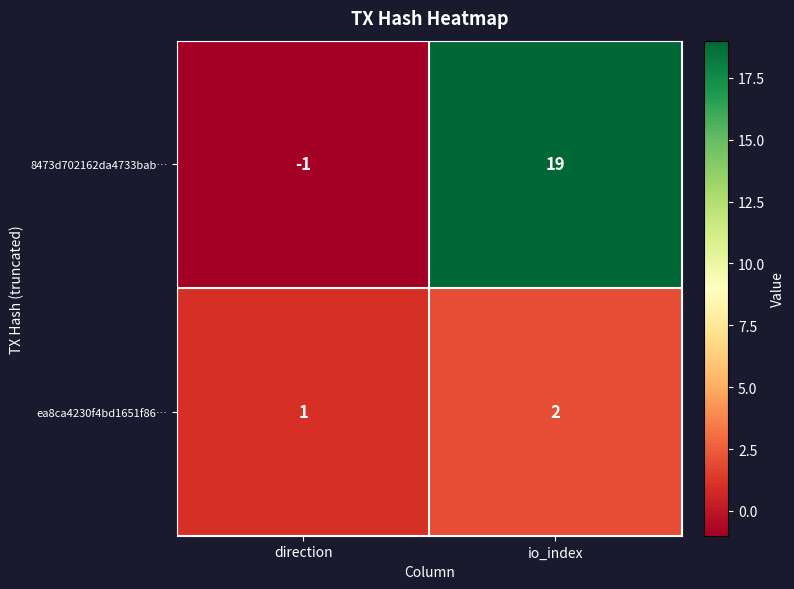

What is the difference between the maximum and minimum values in the 8473d702162da4733bab… series?

20